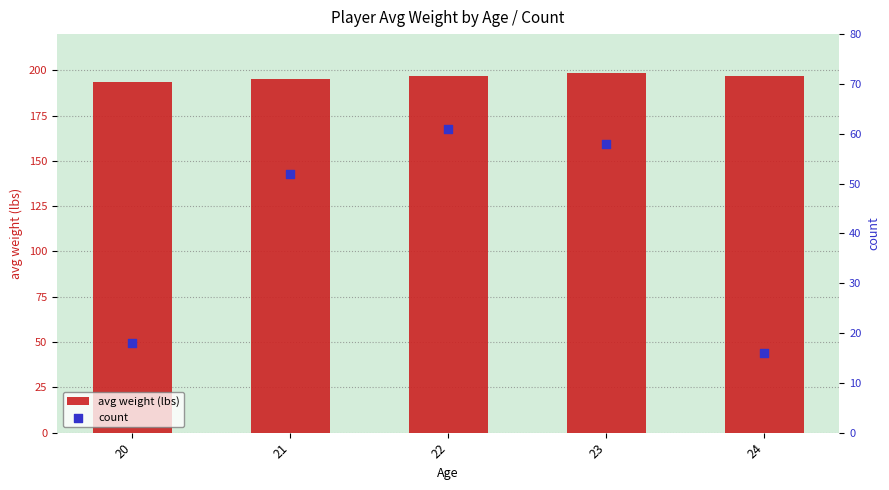

Which series has the largest total across all categories?

avg weight (lbs)